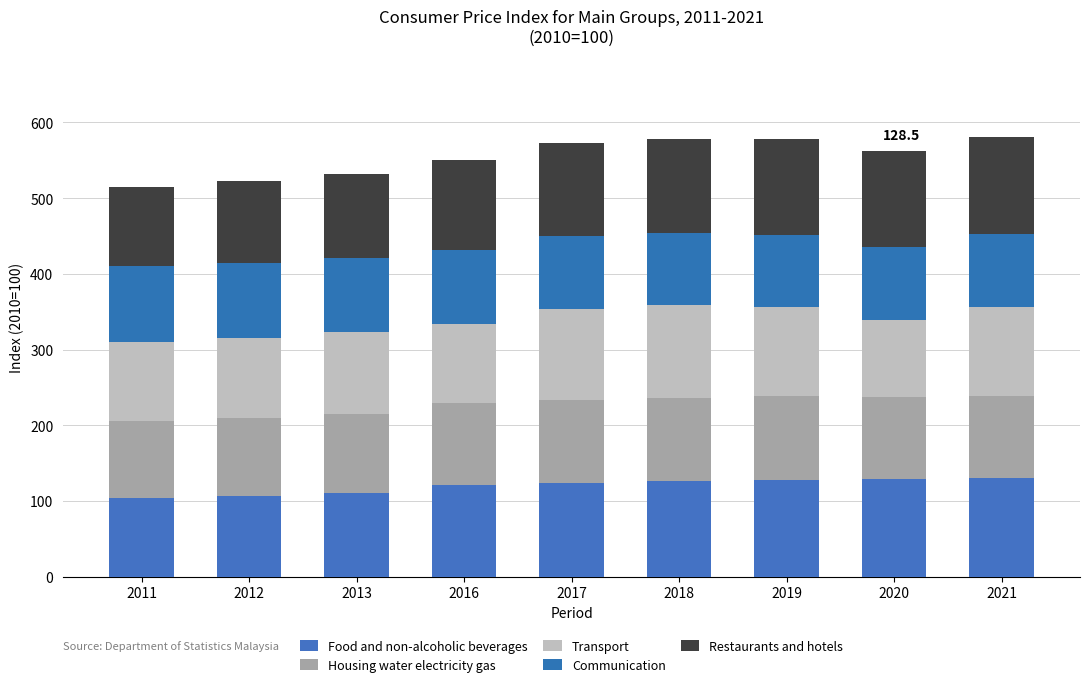

What is the value of the Food and non-alcoholic beverages bar at the 2nd from the left?

106.8